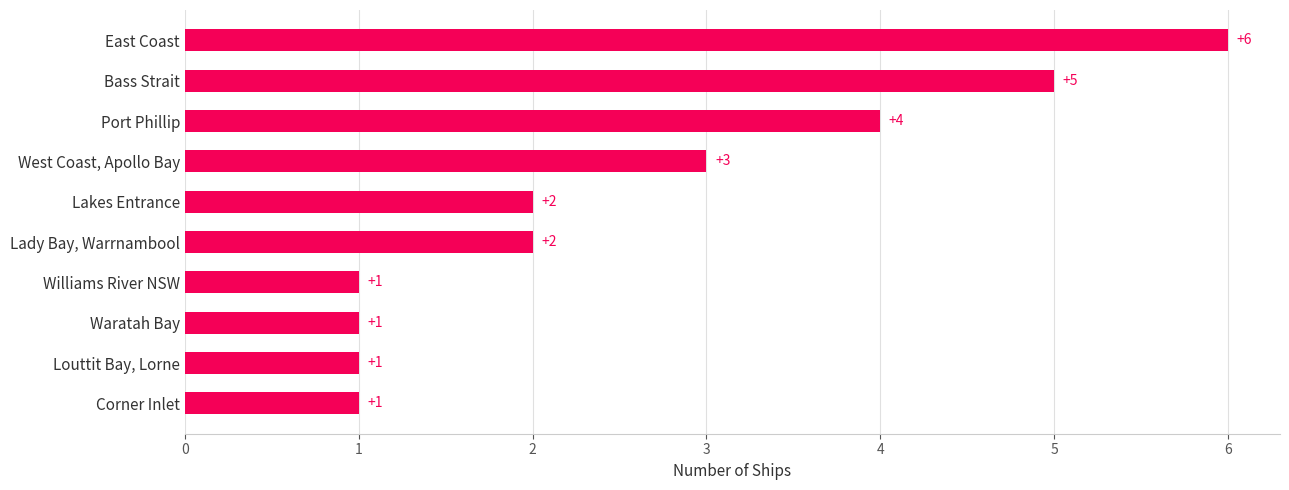

Is it true that the value at Williams River NSW is 1?

True